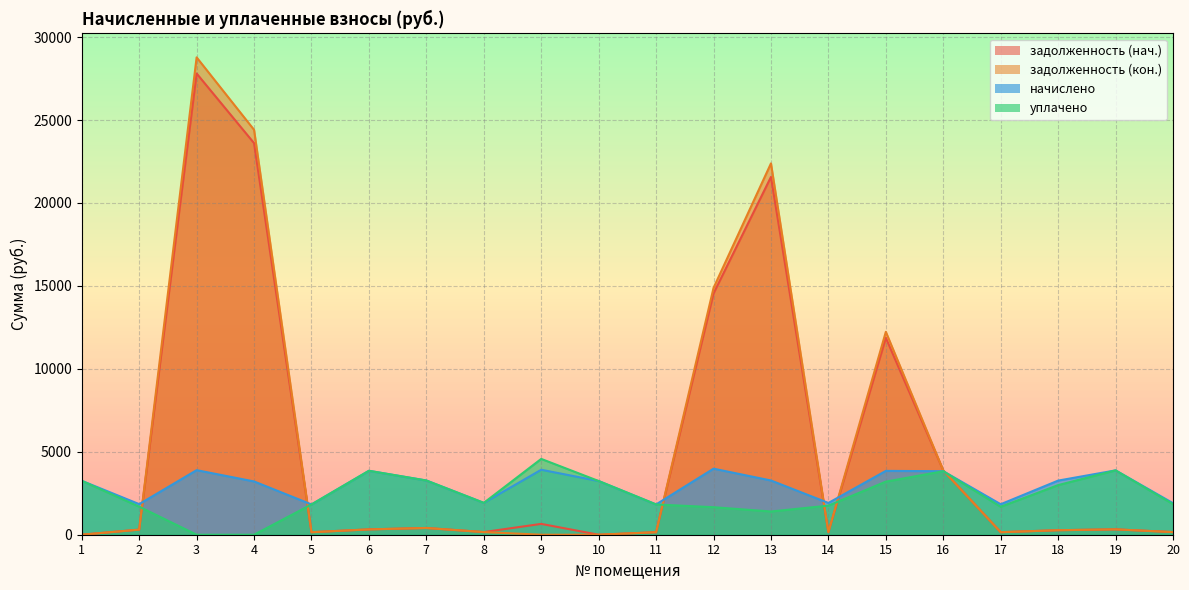

How many values in задолженность (кон.) are above zero?

17